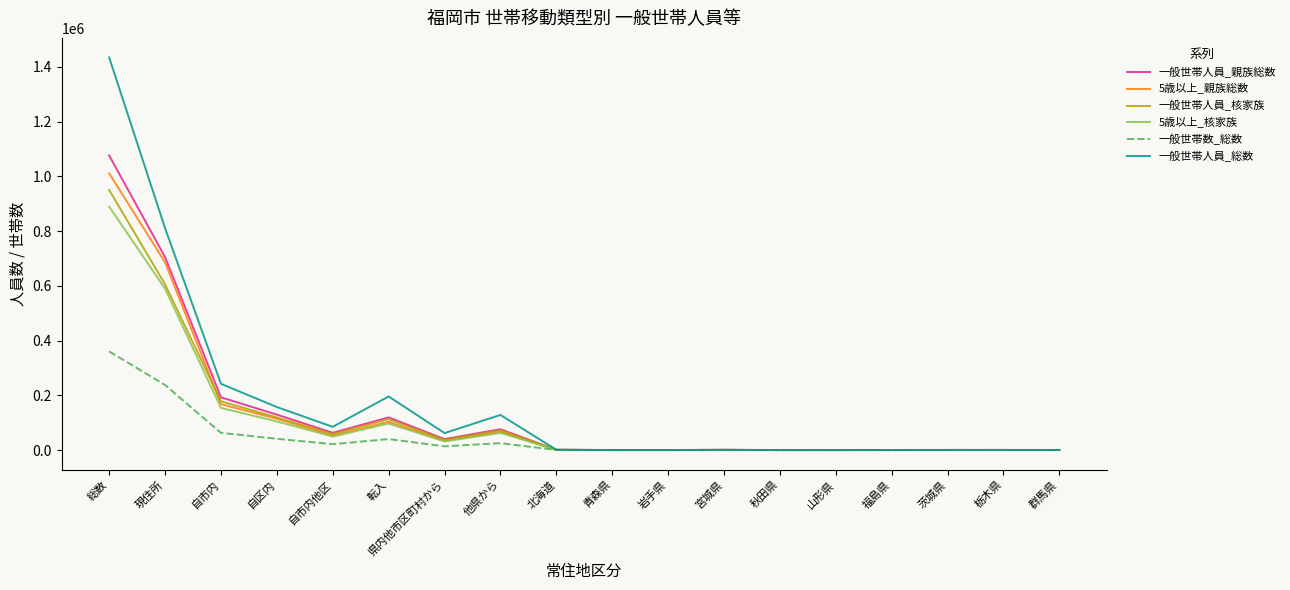

Is it true that 5歳以上_核家族 equals 22095 at 転入?

False